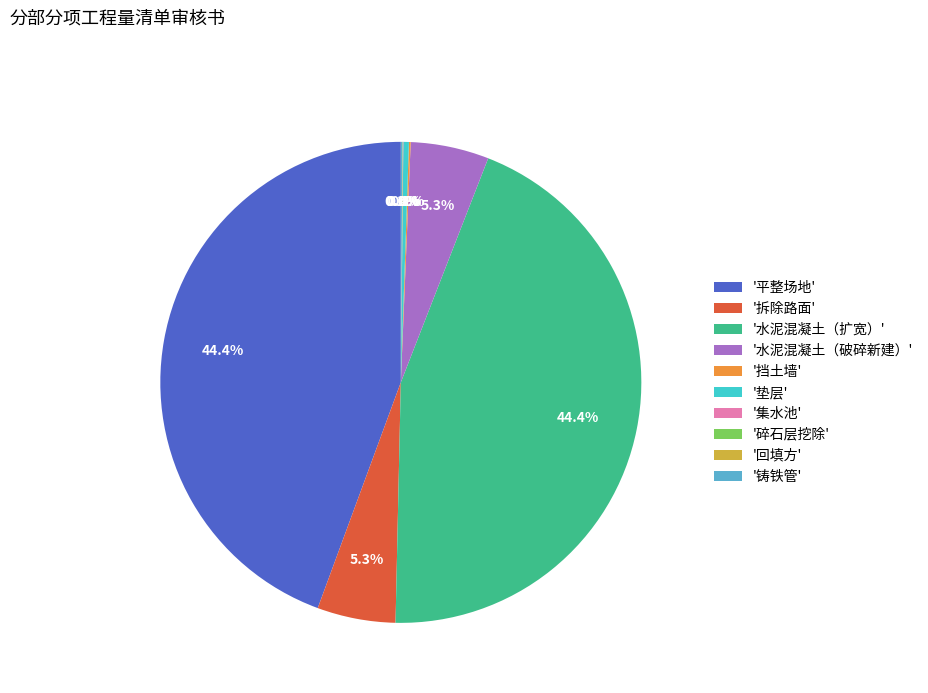

Is there any slice that represents more than half of the pie?

No